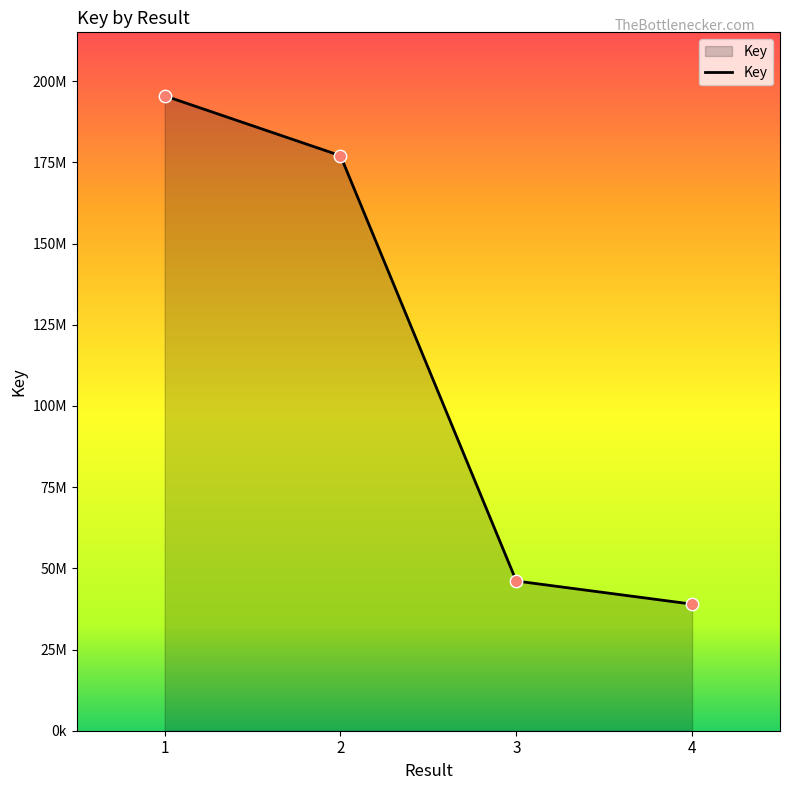

Between 4 and 3, which is larger?

3